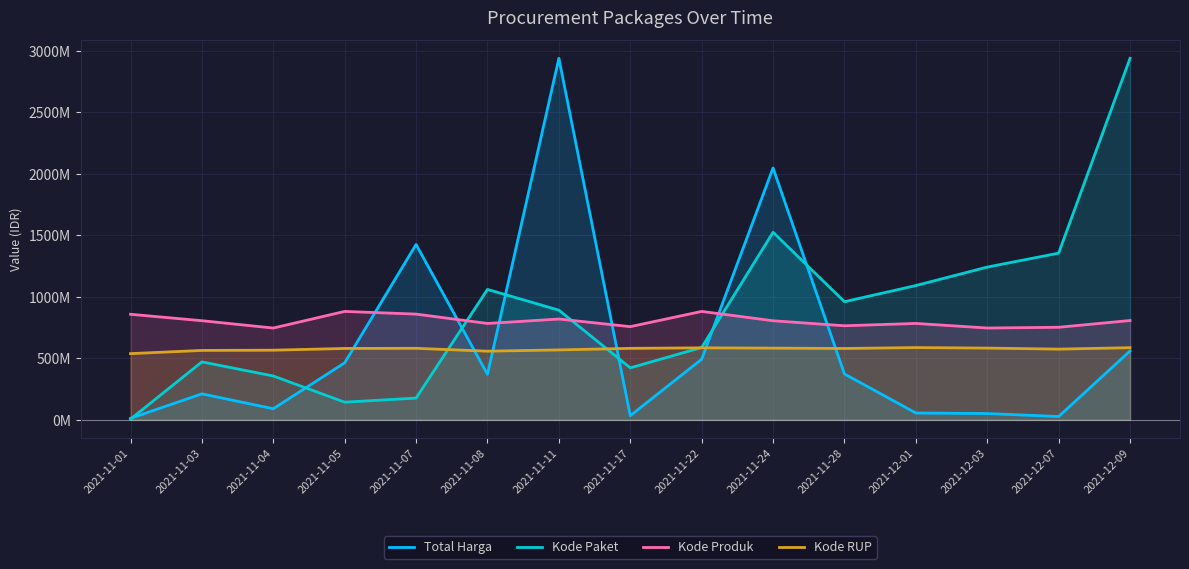

Between which two adjacent categories do Kode Paket and Total Harga first intersect?

2021-11-01 and 2021-11-03